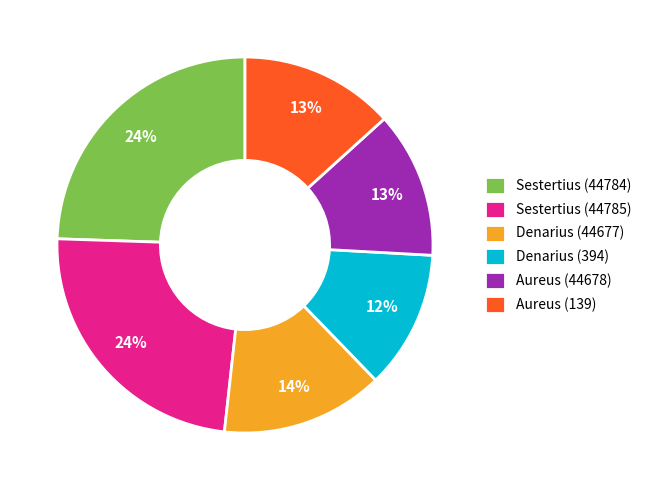

Which slice is the smallest?

Denarius (394)